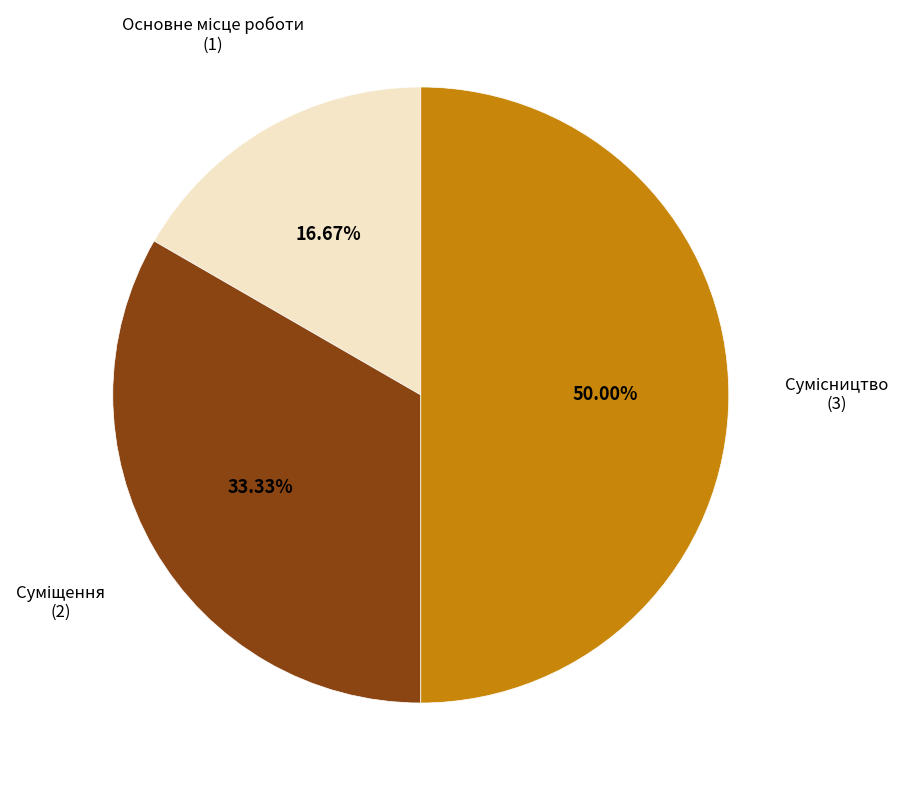

How many segments does this pie chart have?

3